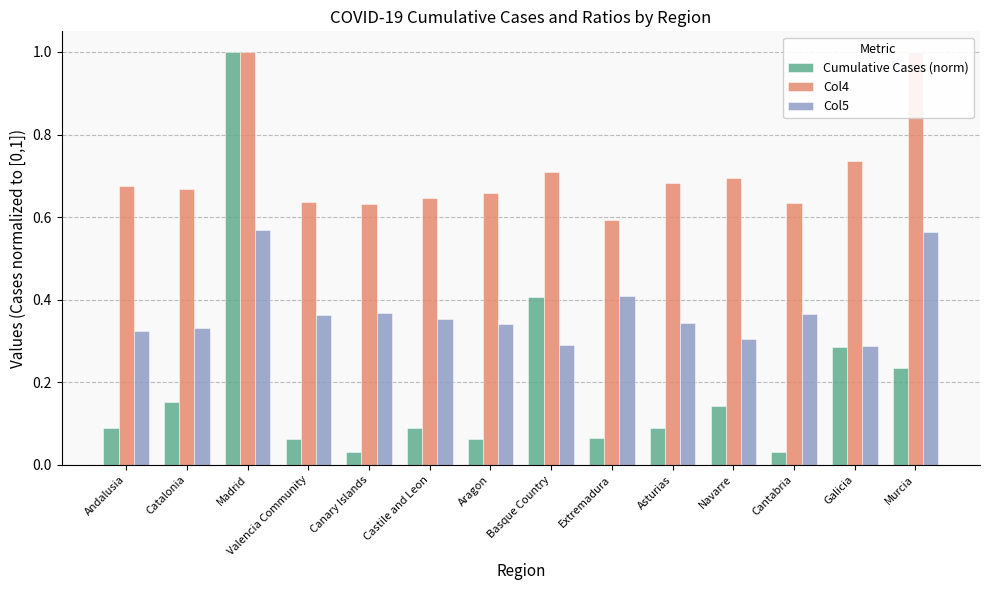

At how many categories does at least one series exceed 0?

14